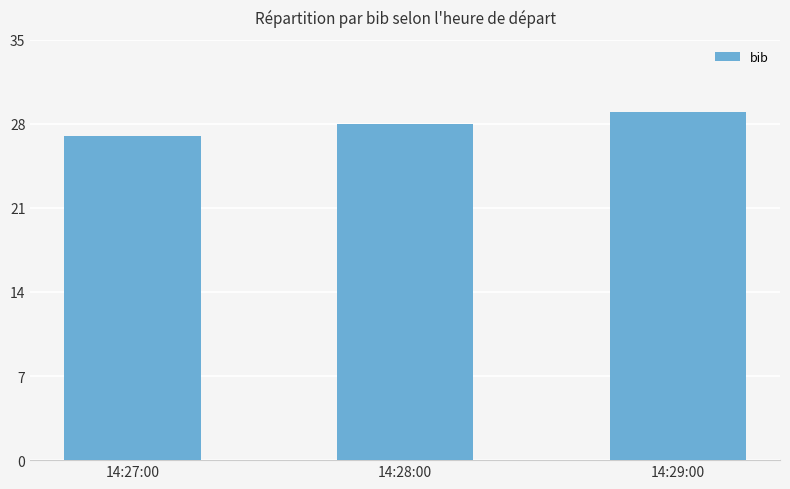

What is the label of the 3rd bar from the left?

14:29:00